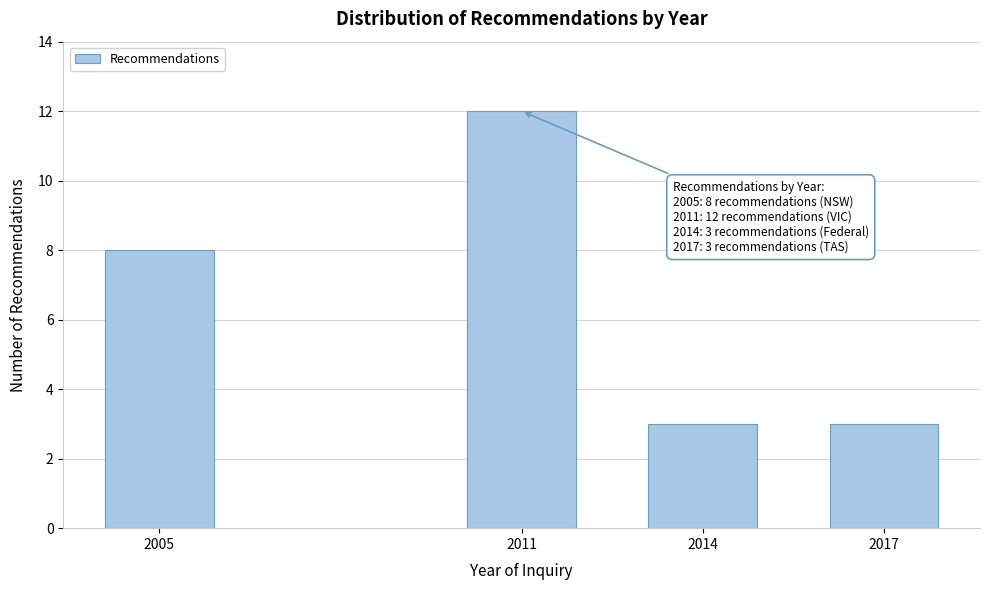

Reading left to right, extract all data points from this chart.

8	12	3	3